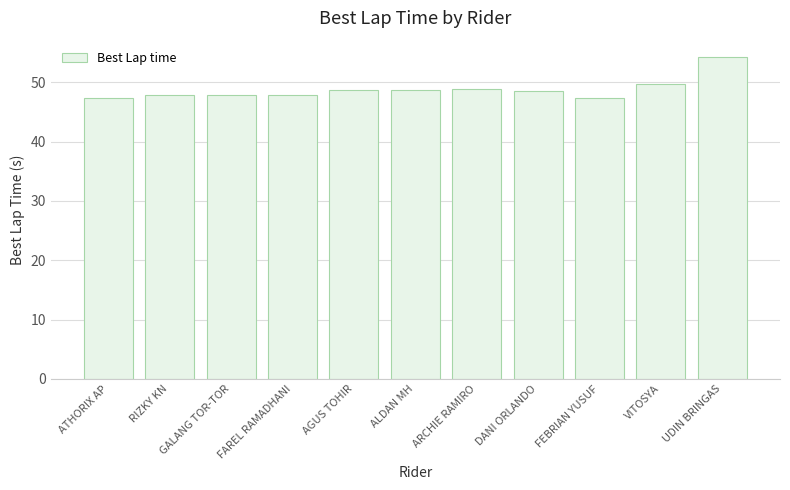

Which has a higher value, ARCHIE RAMIRO or ATHORIX AP?

ARCHIE RAMIRO